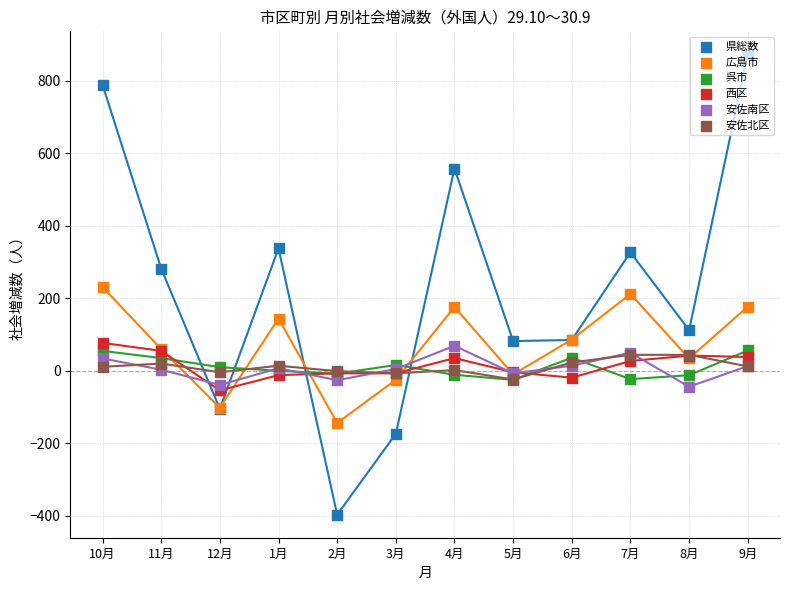

What are all the series names shown in the legend?

県総数, 広島市, 呉市, 西区, 安佐南区, 安佐北区